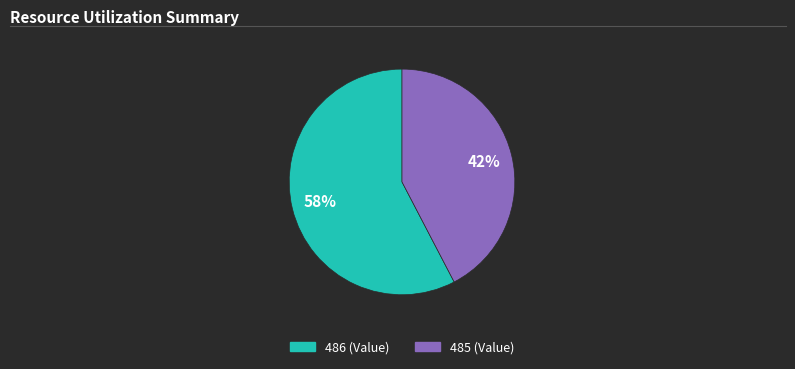

How many slices are in this pie chart?

2